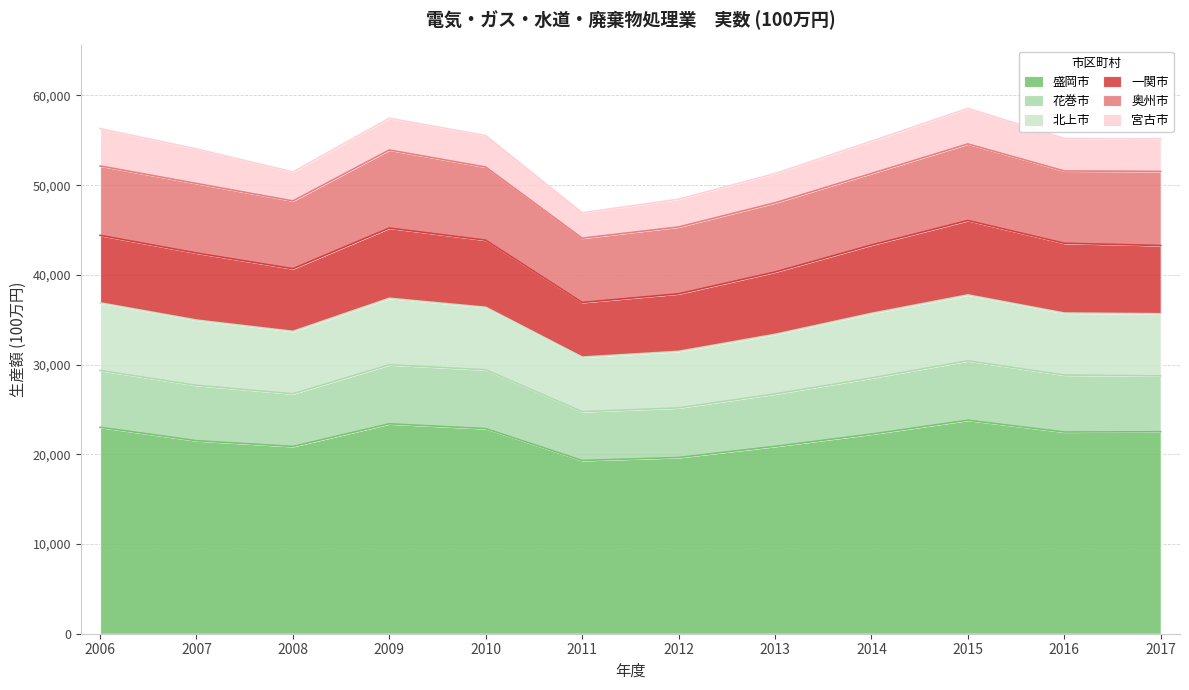

True or false: 一関市 has a value of 6942 at 2013.

True